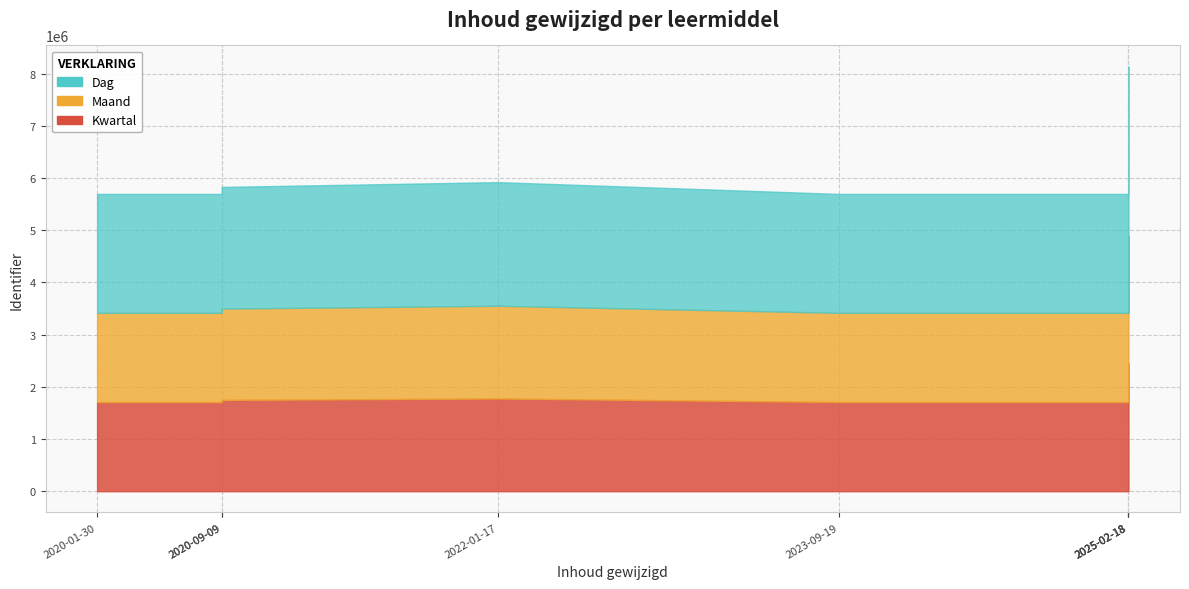

True or false: the data shows 3843867 at 2023-09-19.

False